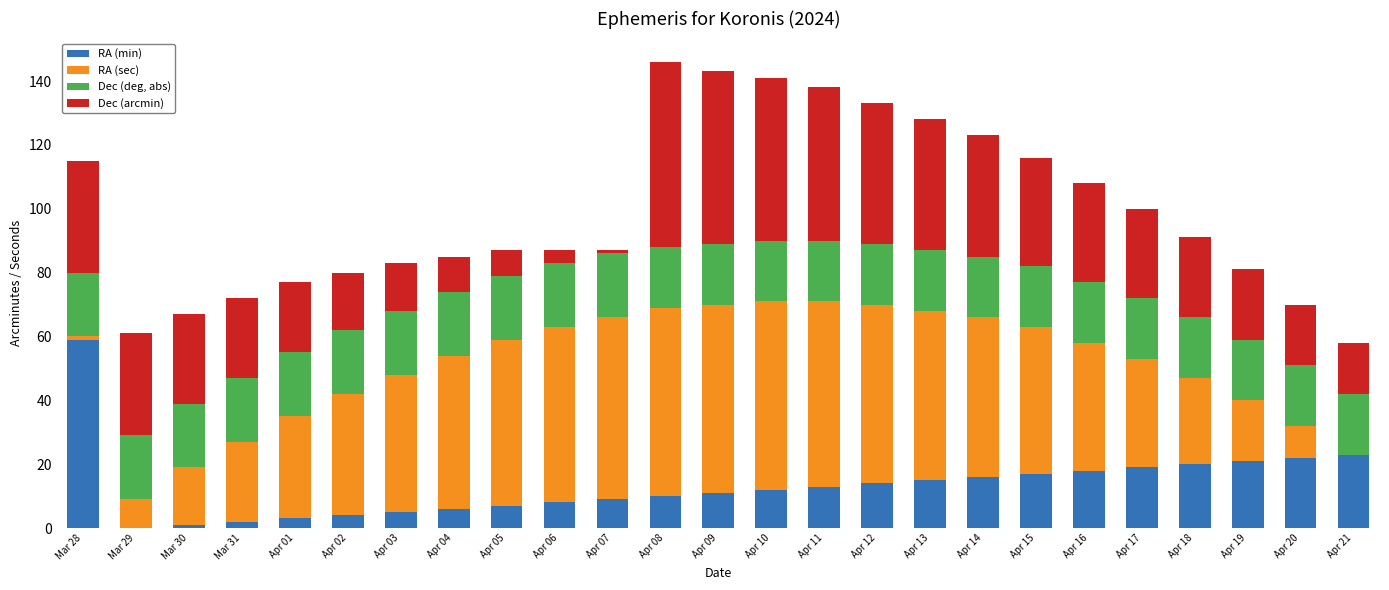

What is the sum of all RA (min) values?

335